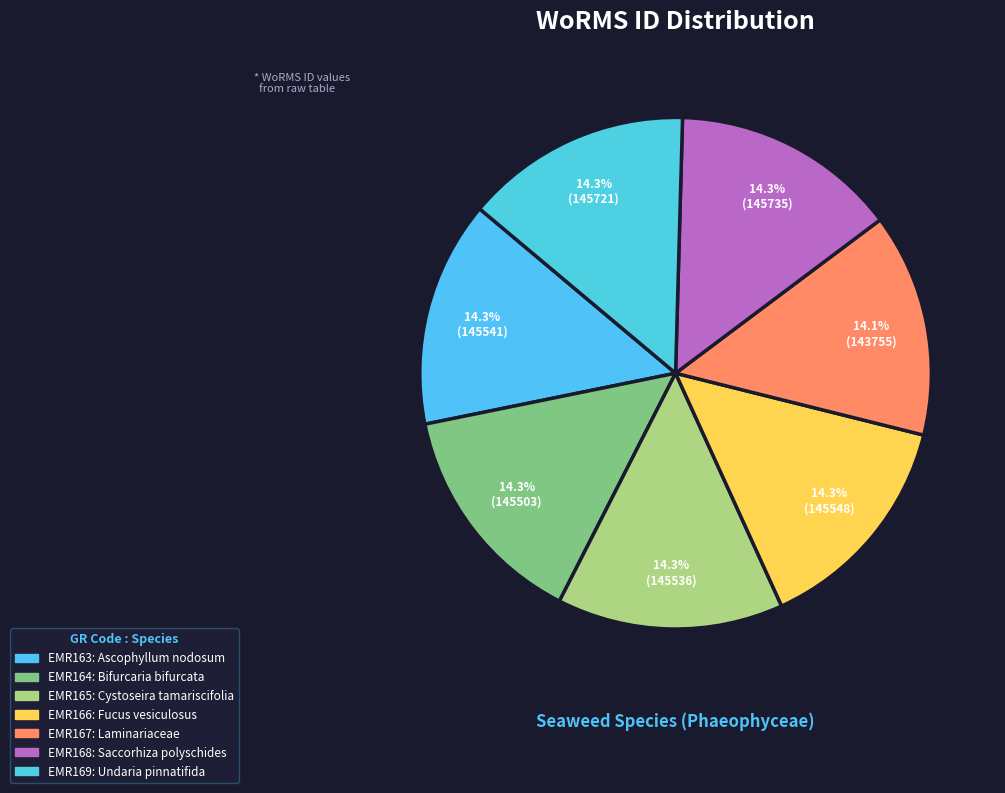

Count the number of slices in the pie.

7